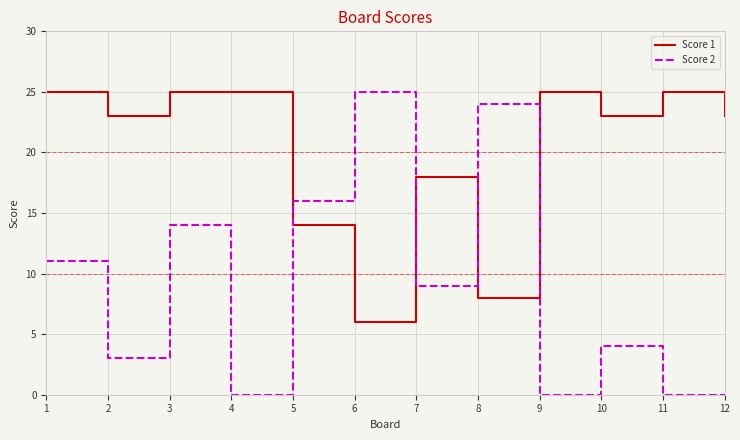

Which series has the largest total across all categories?

Score 1